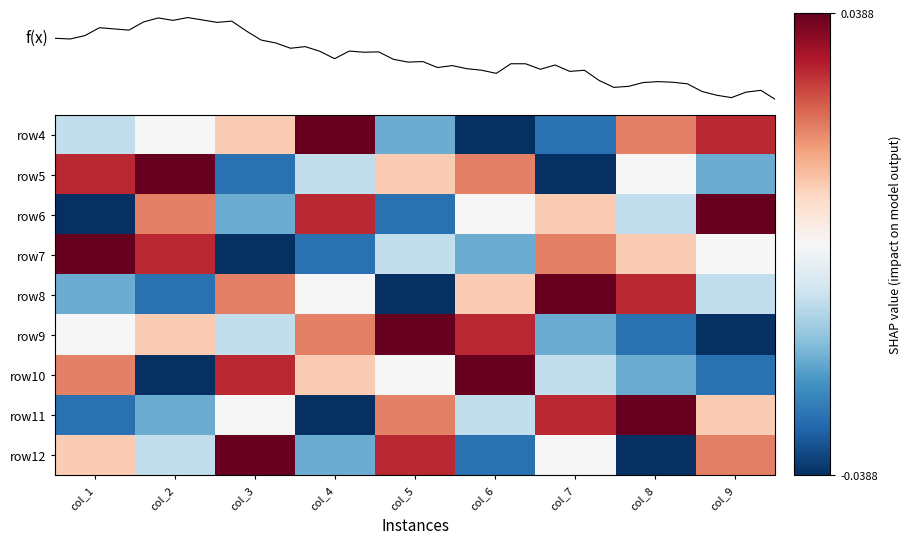

Is the value of row9 at col_5 greater than the value of row10 at col_7?

Yes